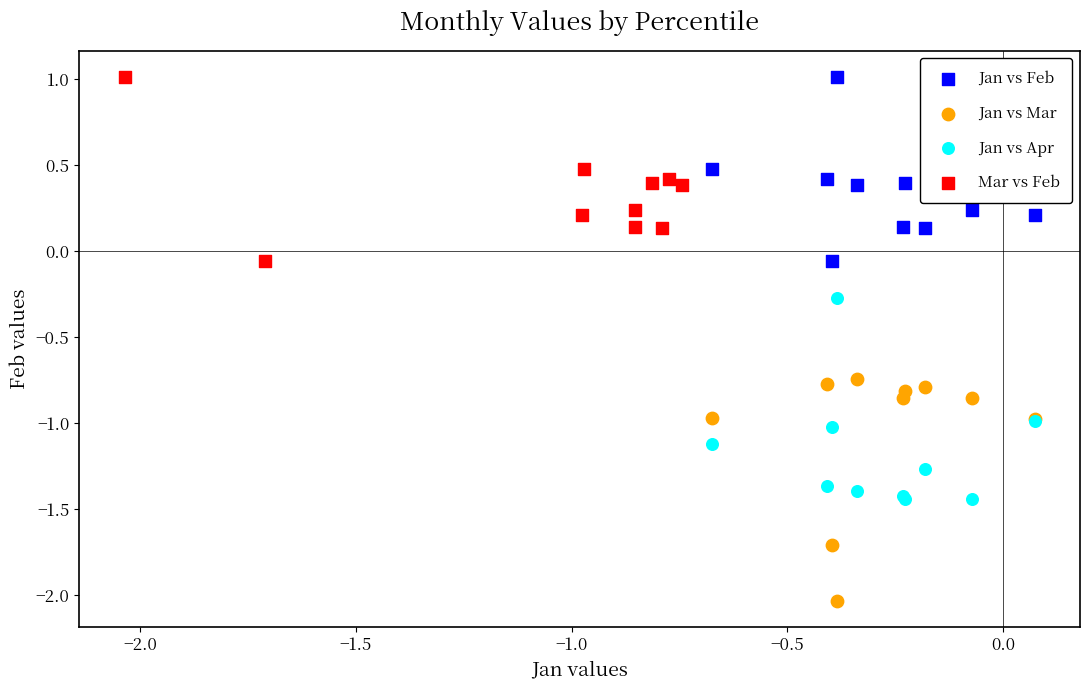

Which series contains the lowest Y value?

Jan vs Mar